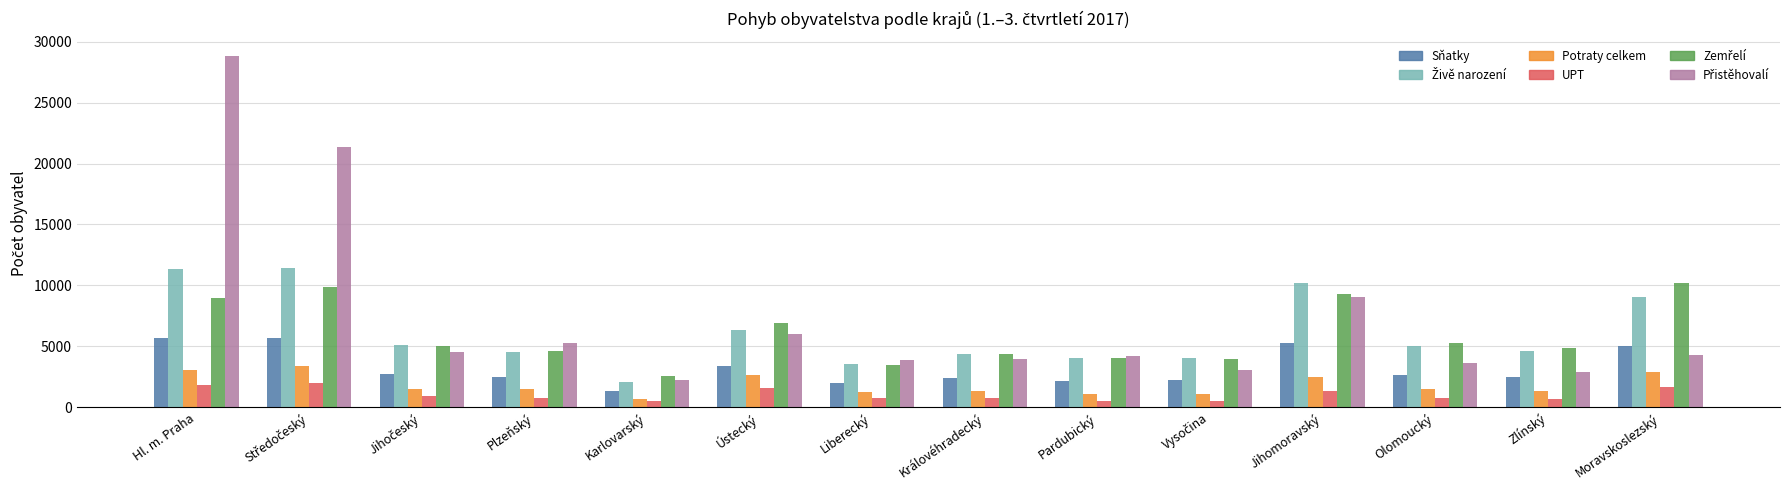

How many bars are there in total?

84